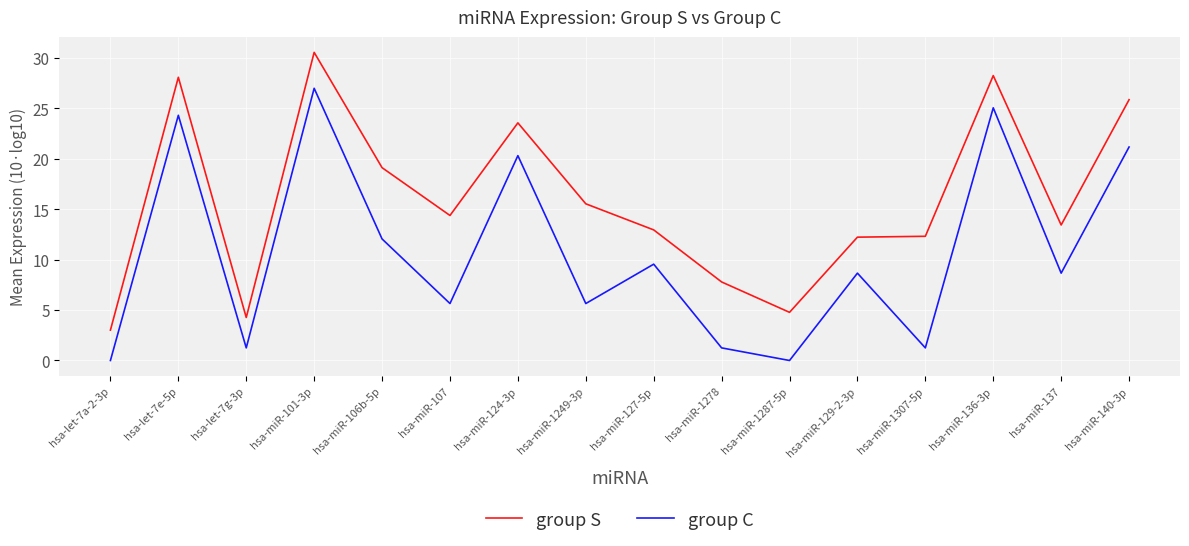

Rank the series at hsa-miR-129-2-3p from lowest to highest value.

group C, group S